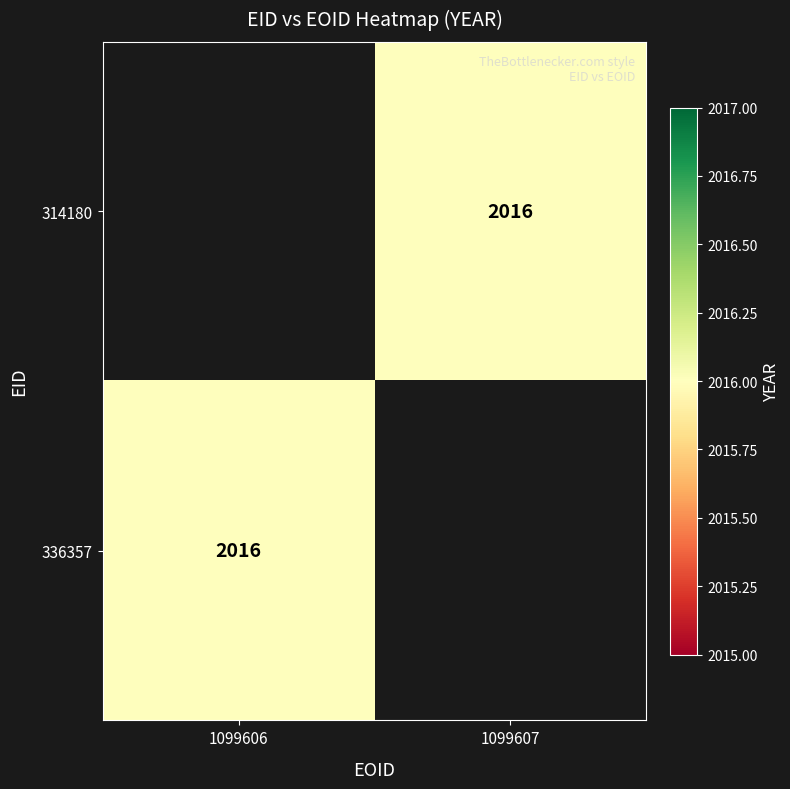

How many values in 336357 are above zero?

1